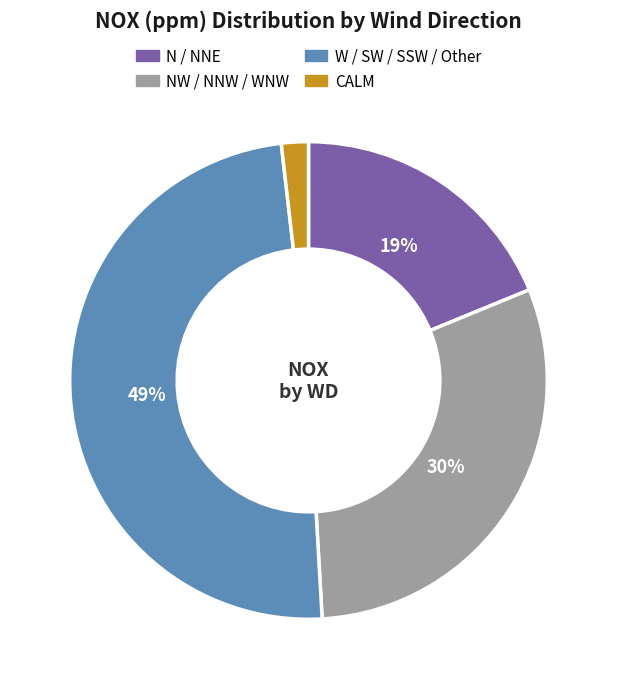

Does any single category account for the majority?

No